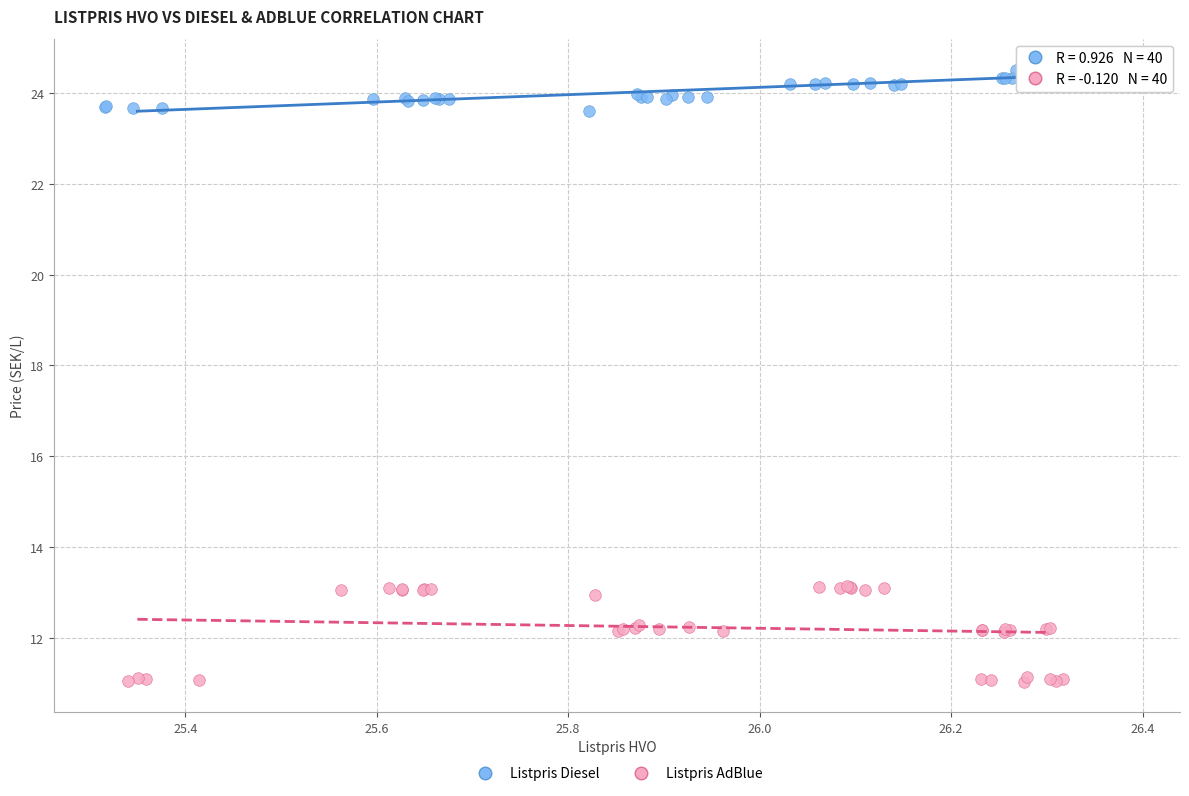

Which series reaches the maximum Y coordinate?

Listpris Diesel